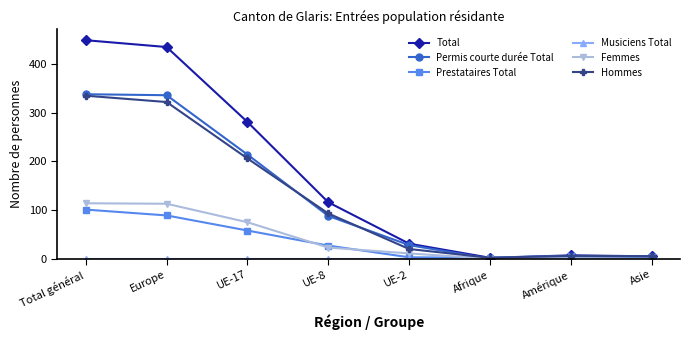

What is the difference between the maximum and minimum values in the Prestataires Total series?

99